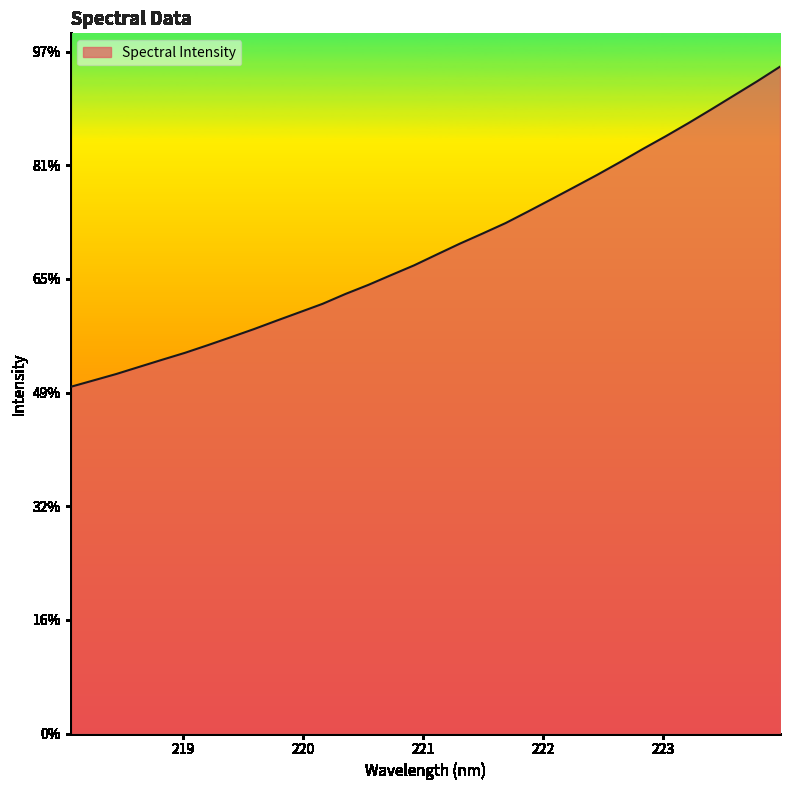

What is the label of the 5th point from the right?

223.2172